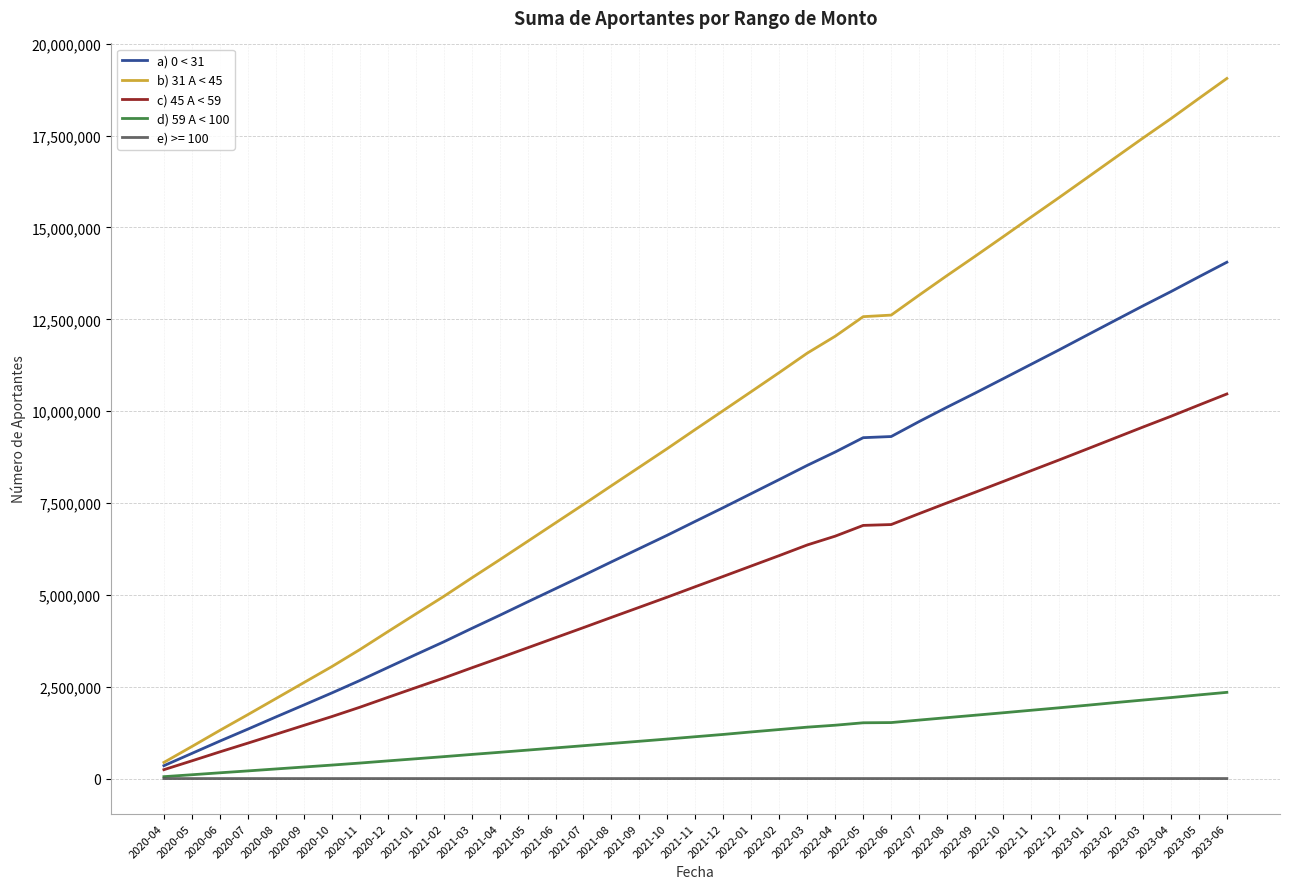

Is it true that b) 31 A < 45 equals 21425184 at 2022-08?

False